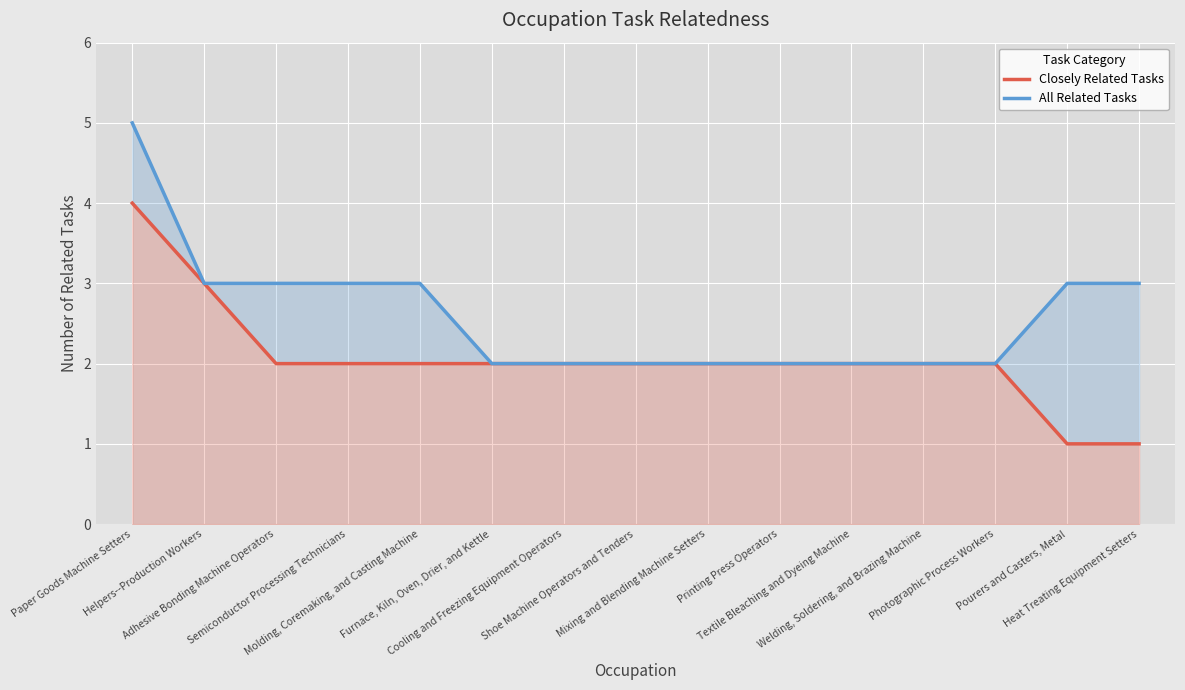

At which category is the sum across all series the highest?

Paper Goods Machine Setters